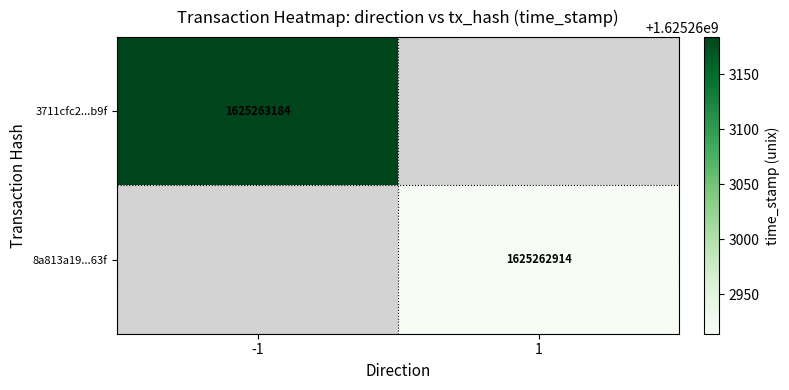

What is the highest value of the 3711cfc2f565b4d66b25c08ff8fb47629318b9f series?

1625263184